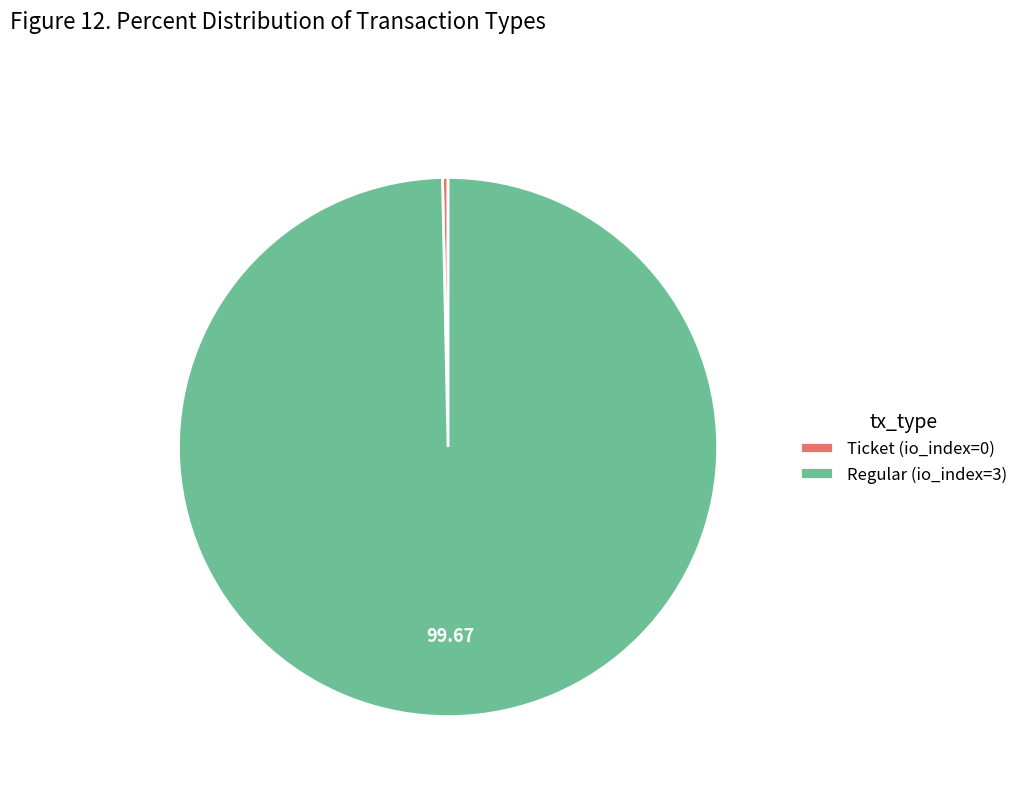

Which category has the biggest portion of the pie?

Regular (io_index=3)